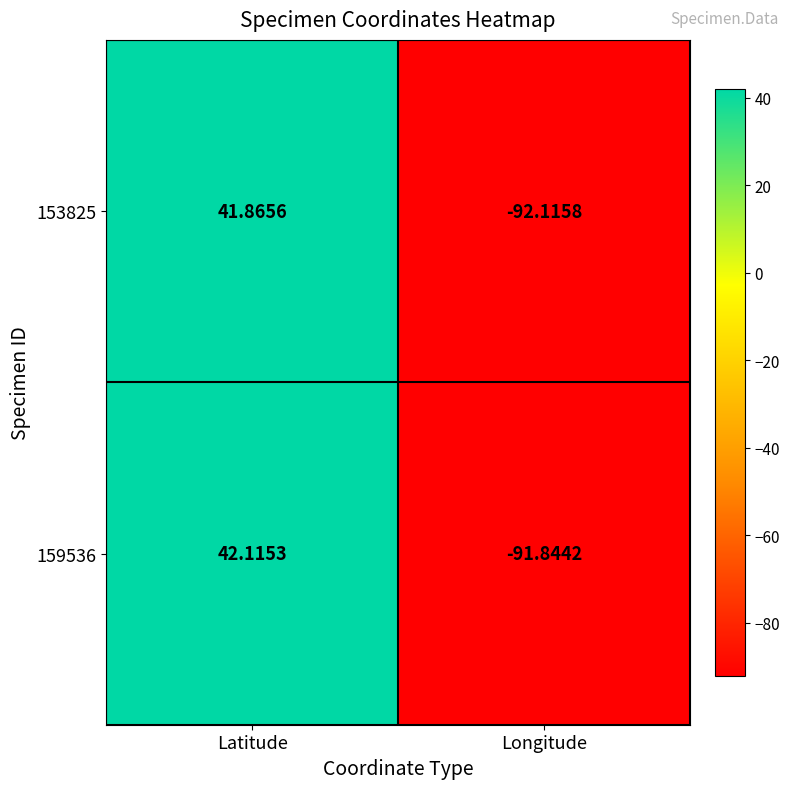

At which category is the sum across all series the highest?

Latitude